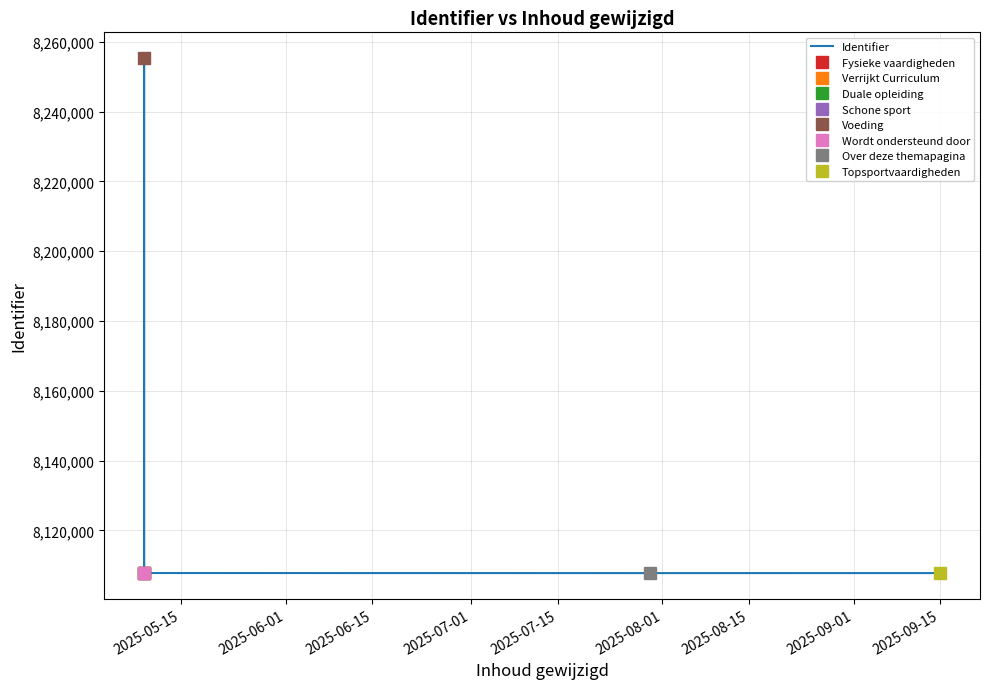

Is this an area chart (filled region under the line)?

No